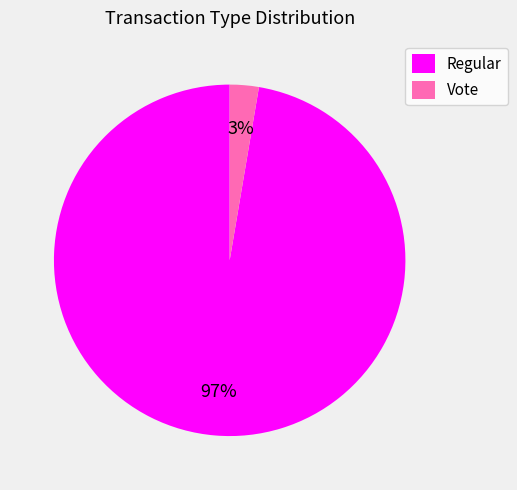

Which slice is the smallest?

Vote